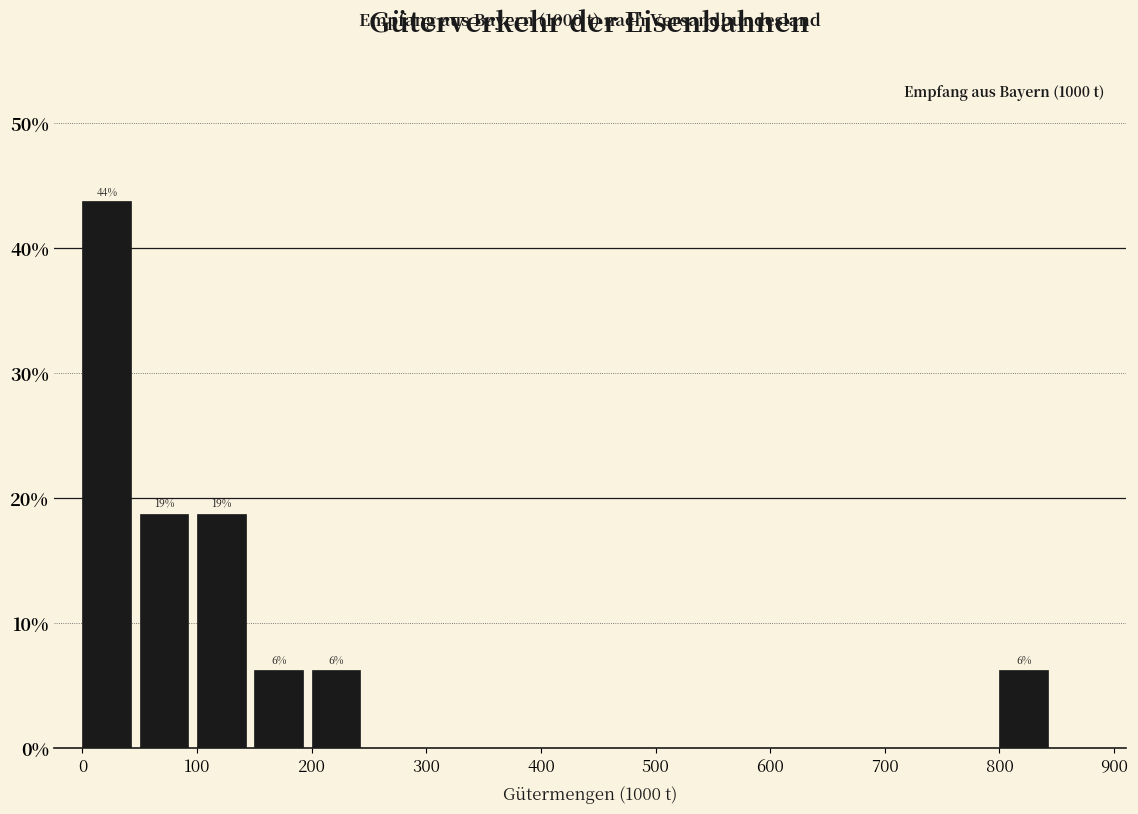

Over which range of the x-axis is the bar tallest?

0 to 50